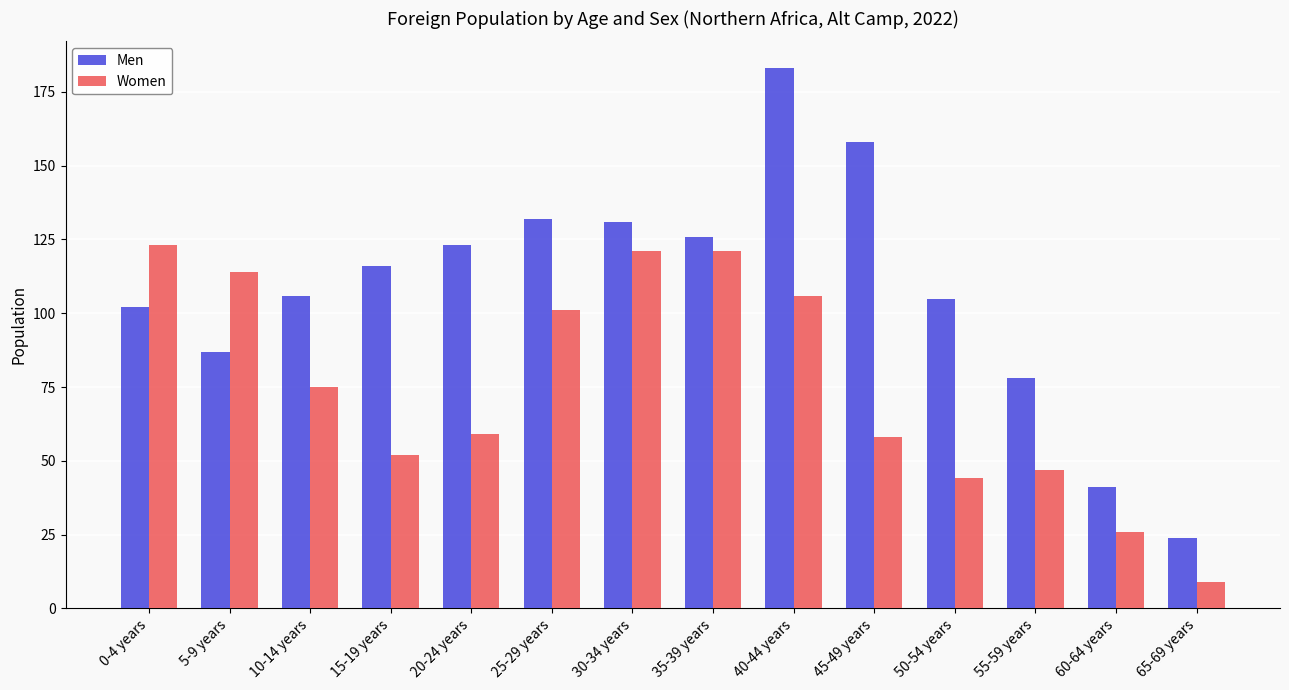

How many bars are there in total?

28